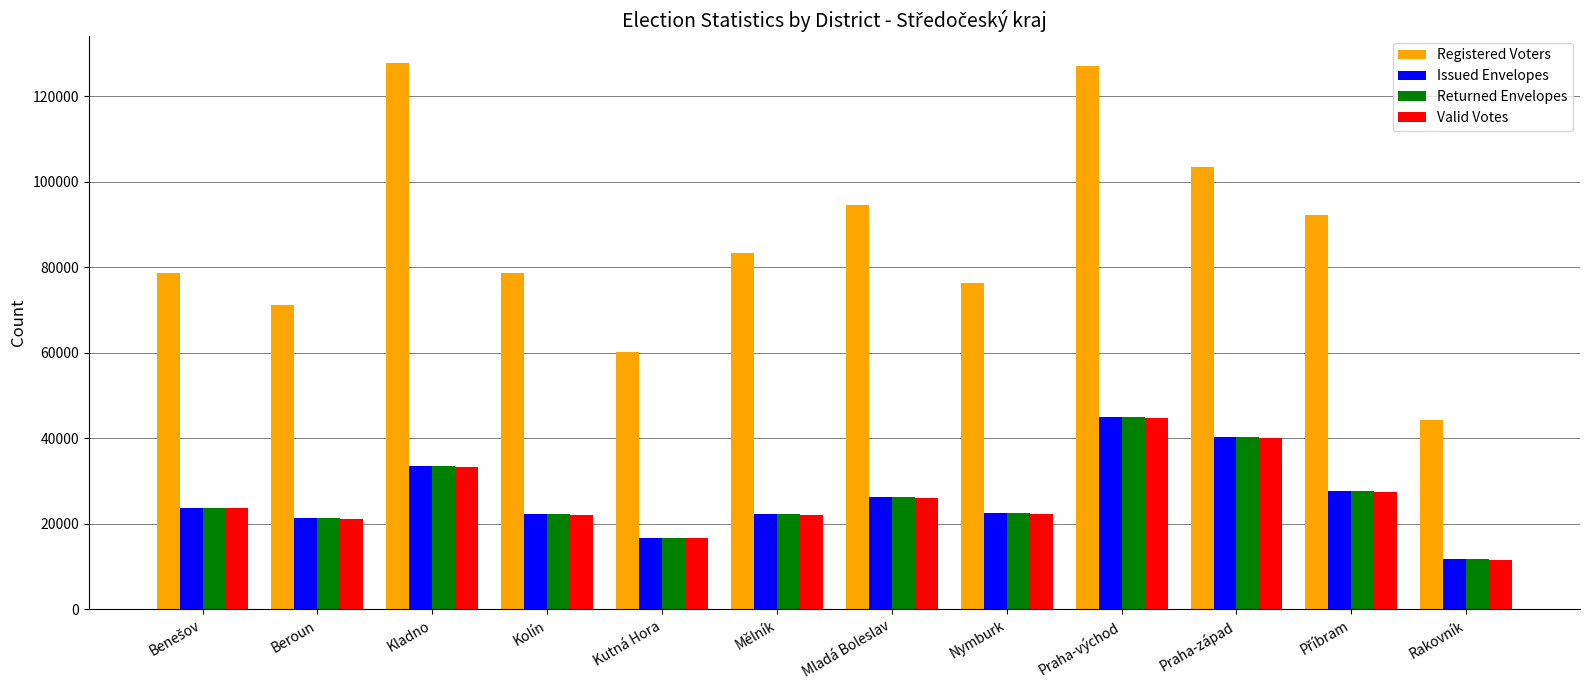

How many series are shown in this chart?

4